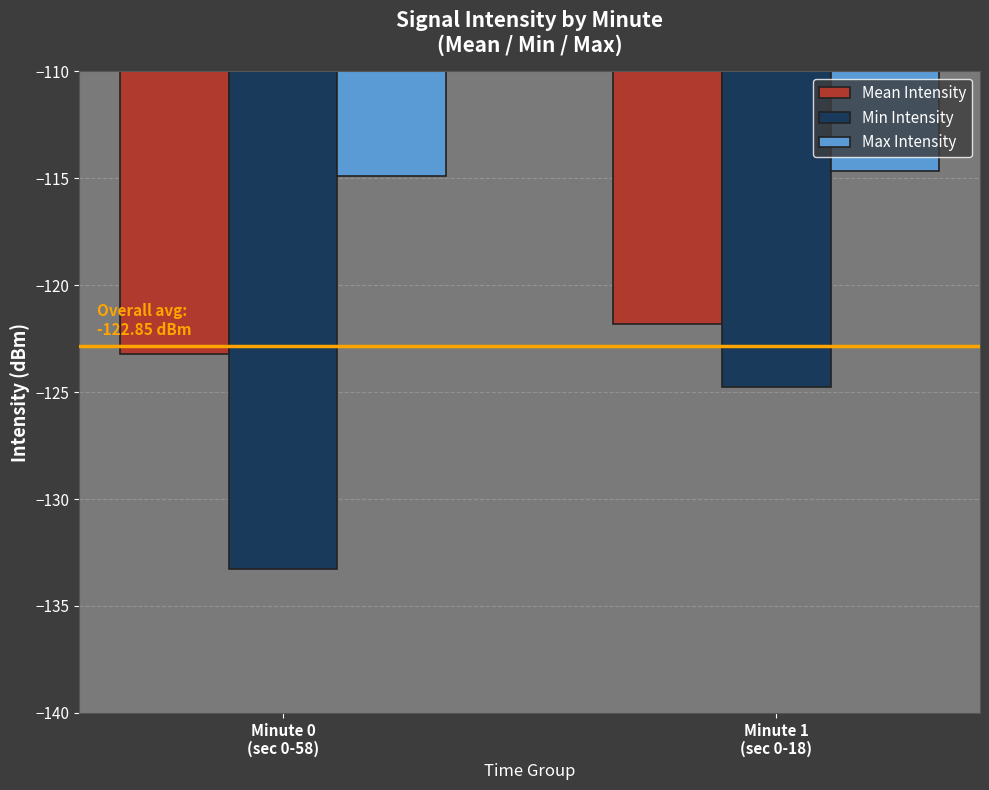

Rank the series by their average value, from highest to lowest.

Max Intensity, Mean Intensity, Min Intensity